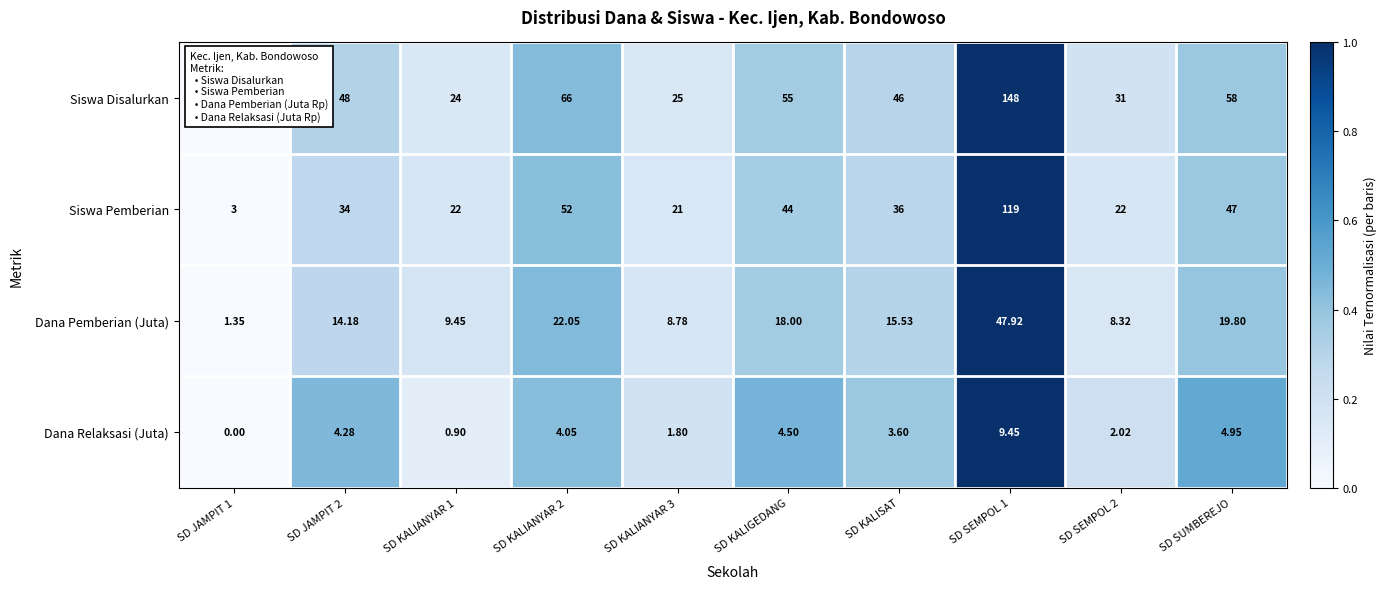

At SD KALIANYAR 1, list the series in order from largest to smallest.

Siswa Disalurkan, Siswa Pemberian, Dana Pemberian (Juta), Dana Relaksasi (Juta)